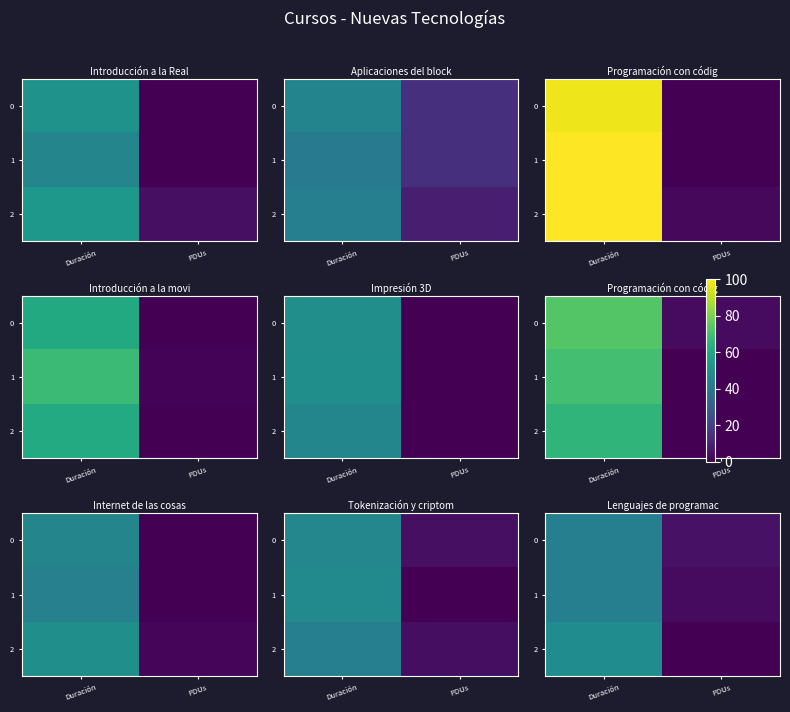

At Duración, list the series in order from largest to smallest.

row_2, row_0, row_1